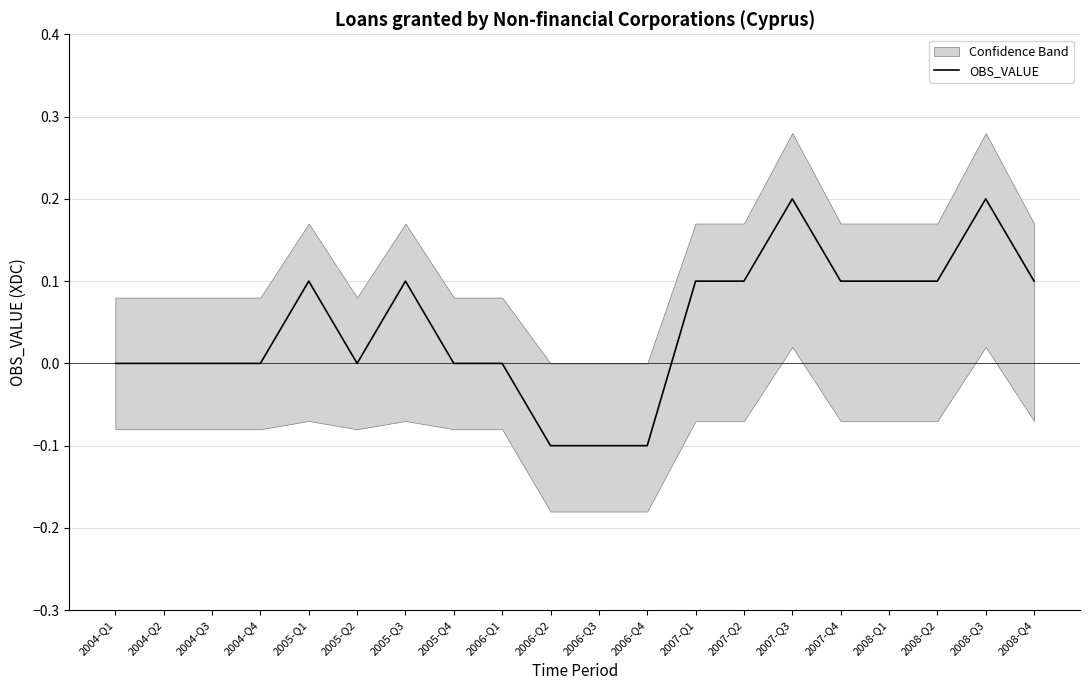

What is the difference between the maximum and minimum values?

0.3